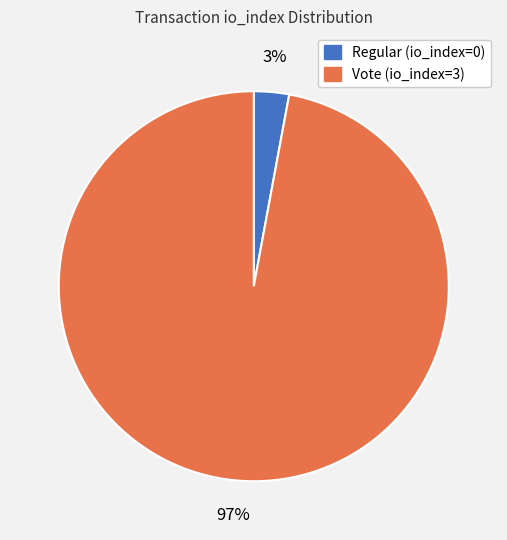

The Regular (io_index=0) slice represents 3% of the pie. True or false?

True